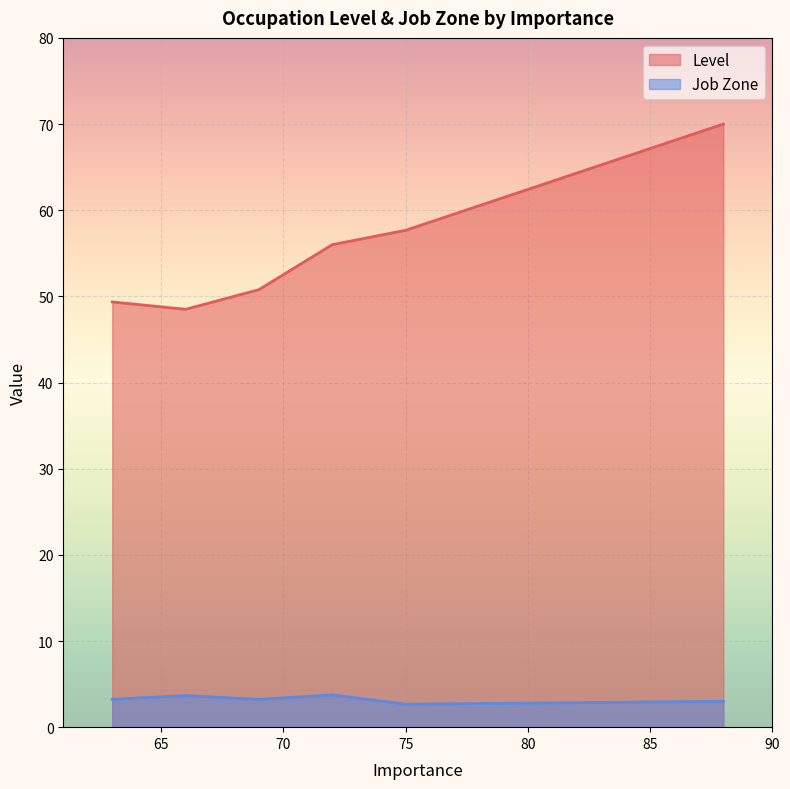

Which series has the largest total across all categories?

Level